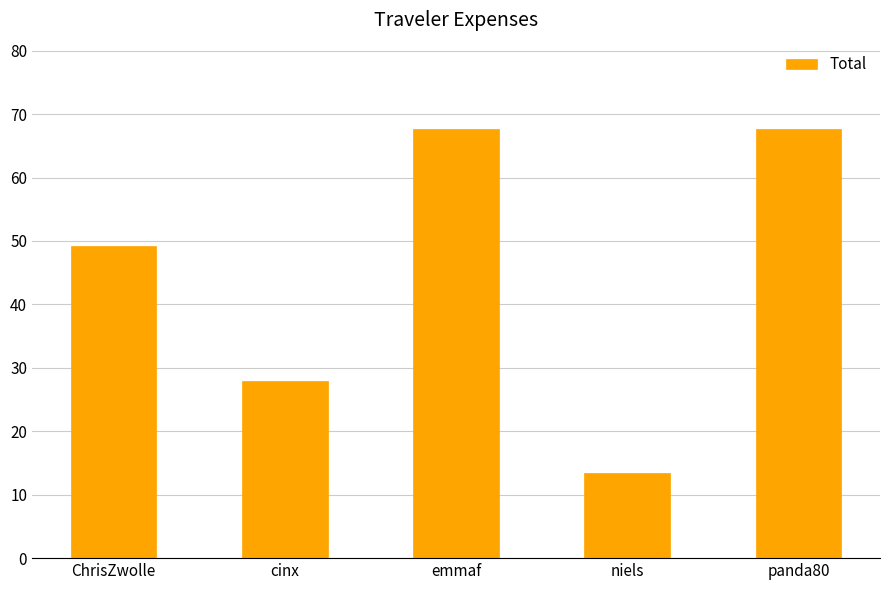

What is the ratio of the value at niels to the value at panda80?

0.2